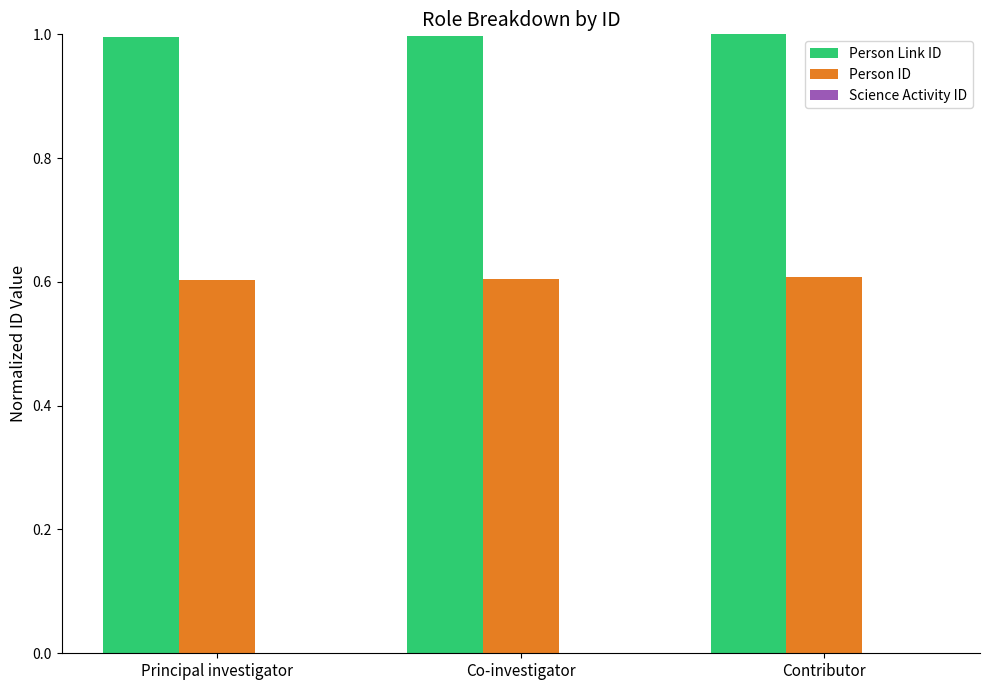

The value of Person Link ID at Co-investigator is 1.7. True or false?

False